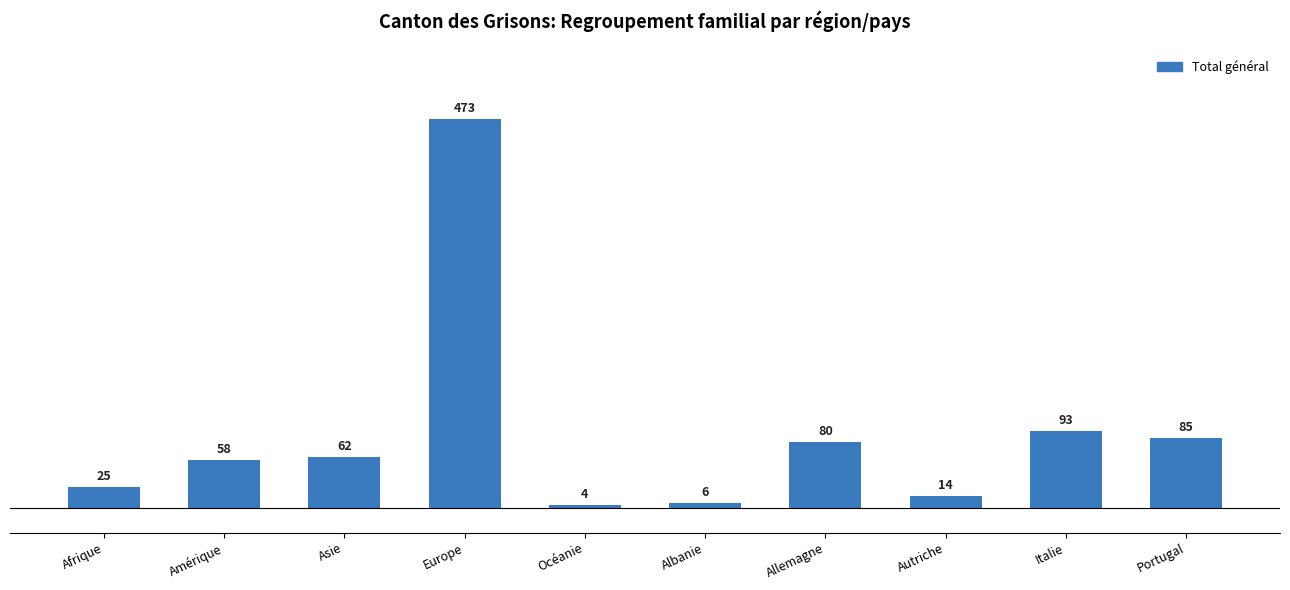

List the labels in order of value, largest first.

Europe, Italie, Portugal, Allemagne, Asie, Amérique, Afrique, Autriche, Albanie, Océanie